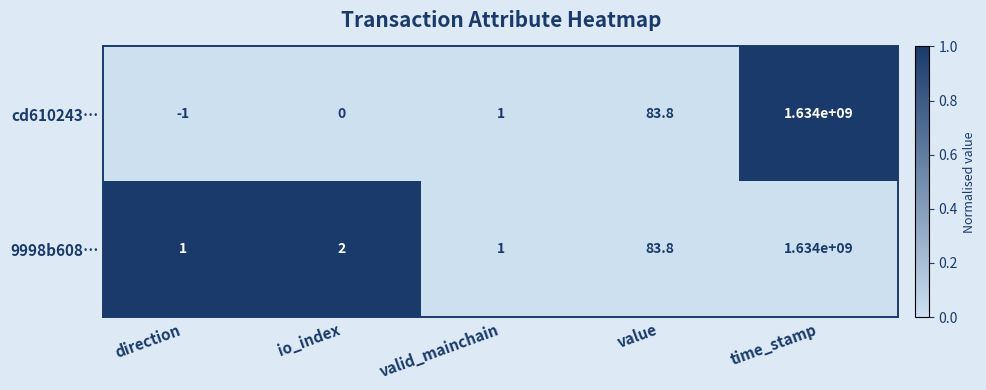

The value of cd610243… at direction is -1.0. True or false?

True